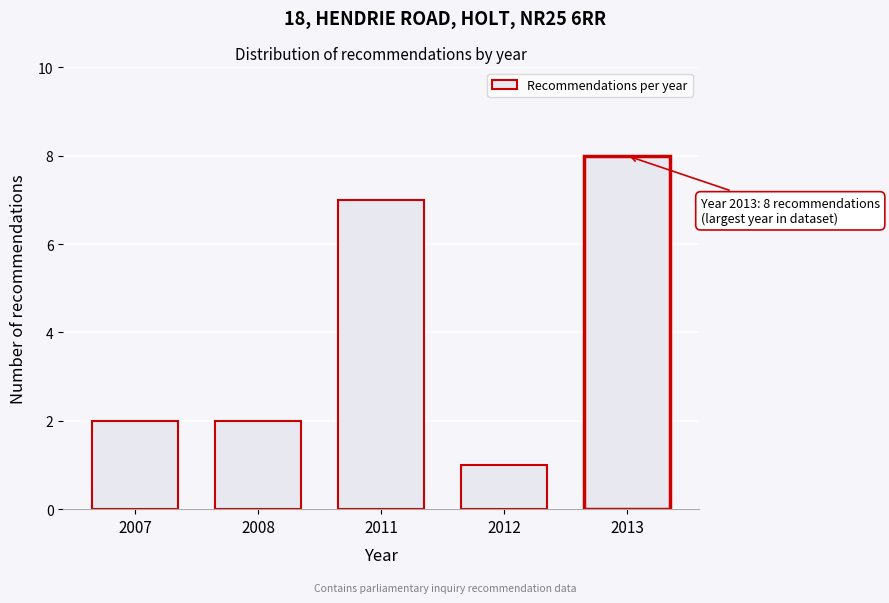

Reading left to right, transcribe all the data shown in this chart.

2	2	7	1	8